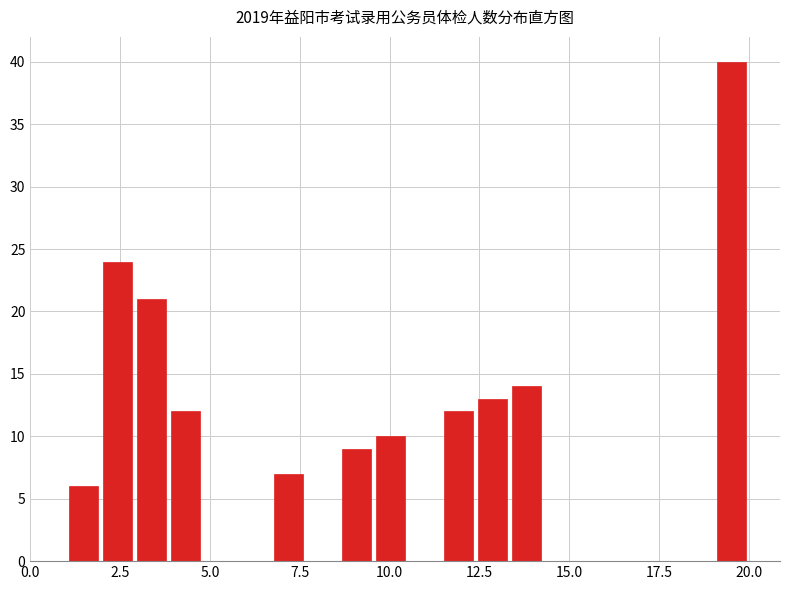

Read against the x-axis, roughly where is the centre of the tallest bar?

19.5